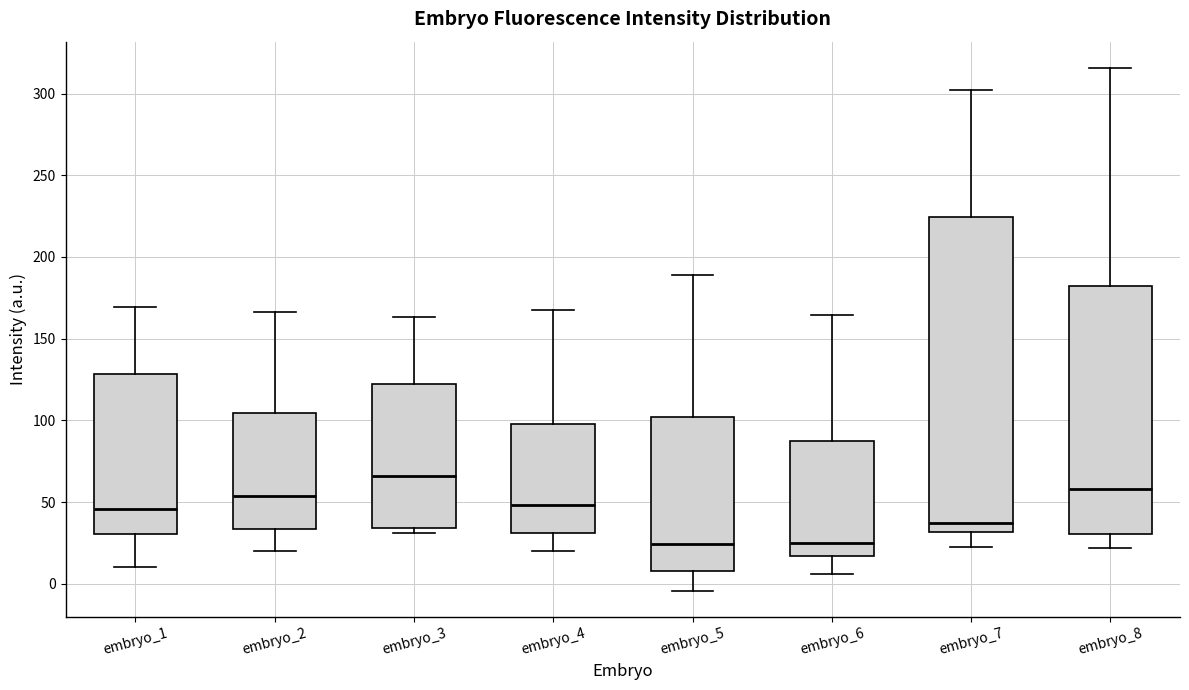

Which box is the tallest, from its lower edge to its upper edge?

embryo_7